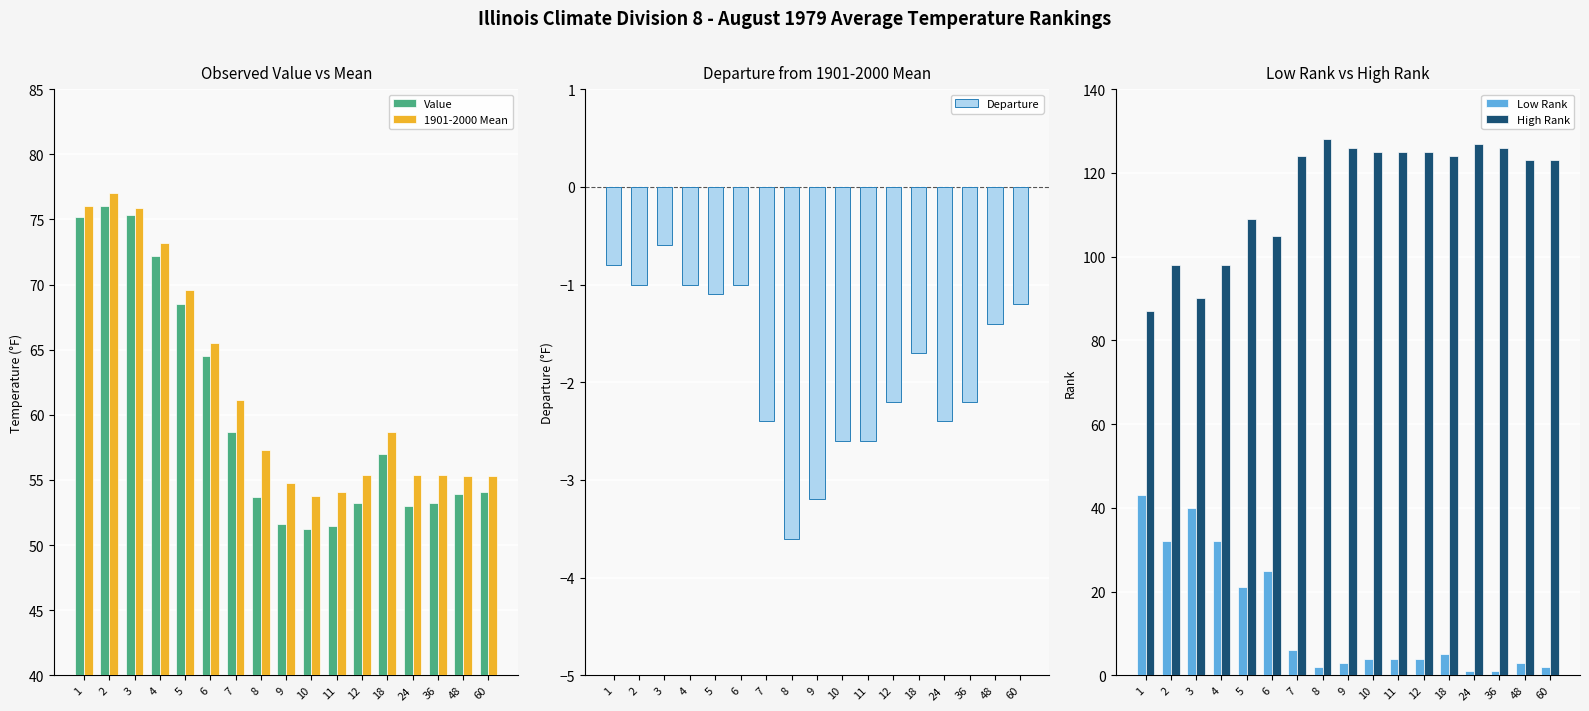

Which label corresponds to the largest value in the chart?

8